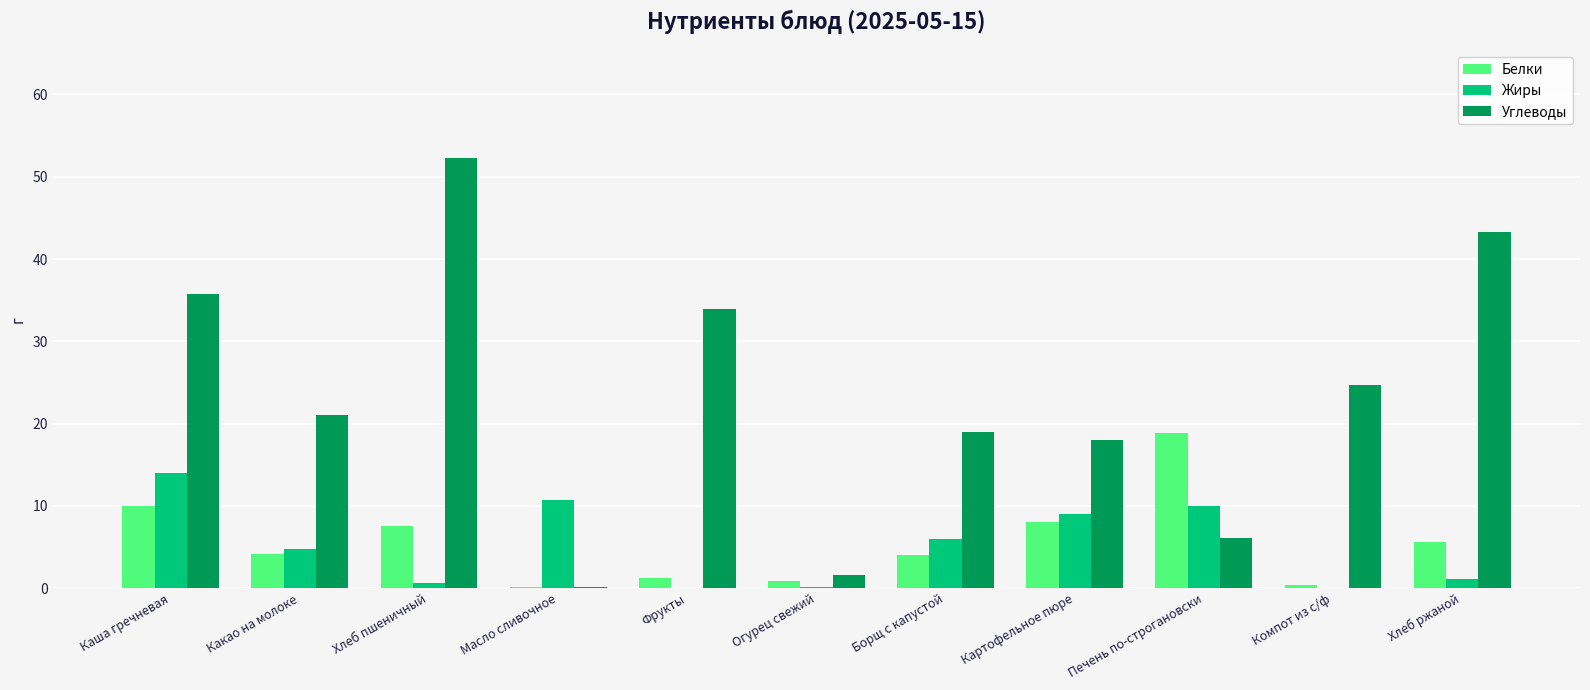

Is it true that Белки equals 1.2 at Фрукты?

True